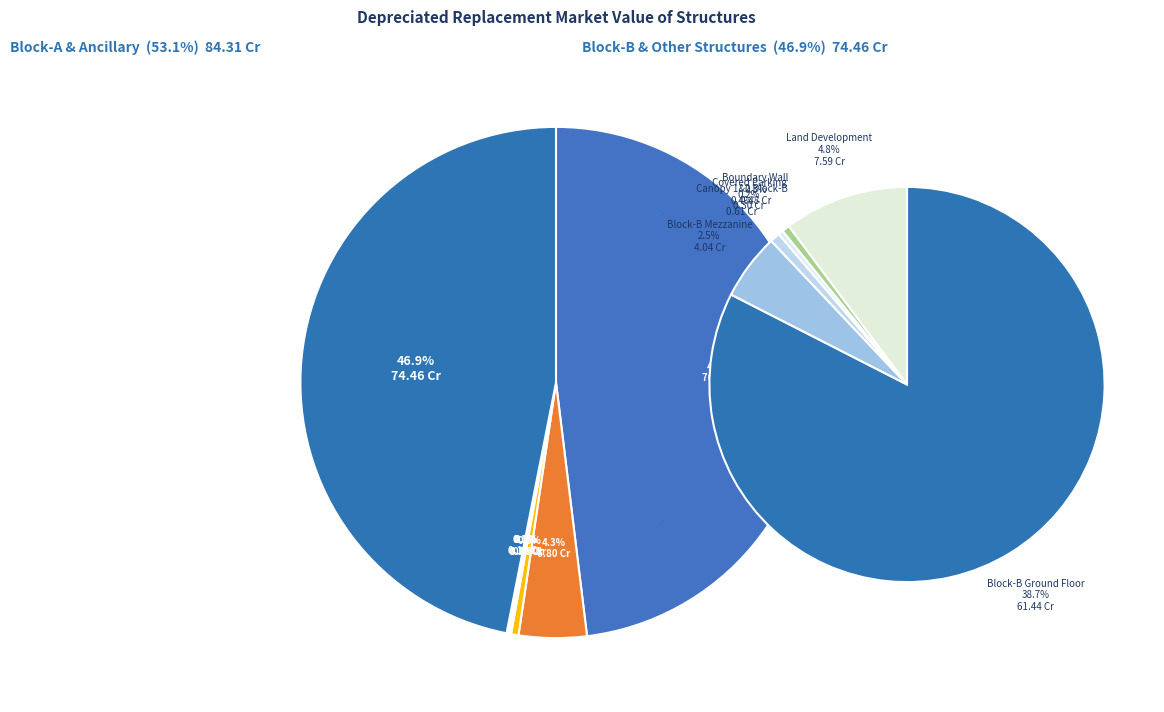

Which slice is the largest?

Block-A Ground Floor